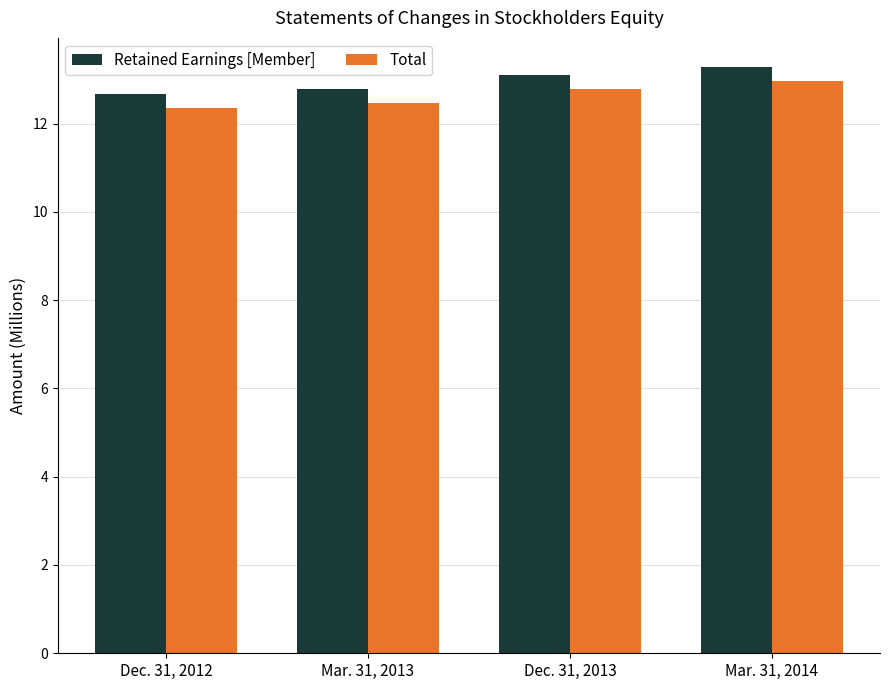

What is the approximate value of Retained Earnings [Member] at Dec. 31, 2012?

12.7